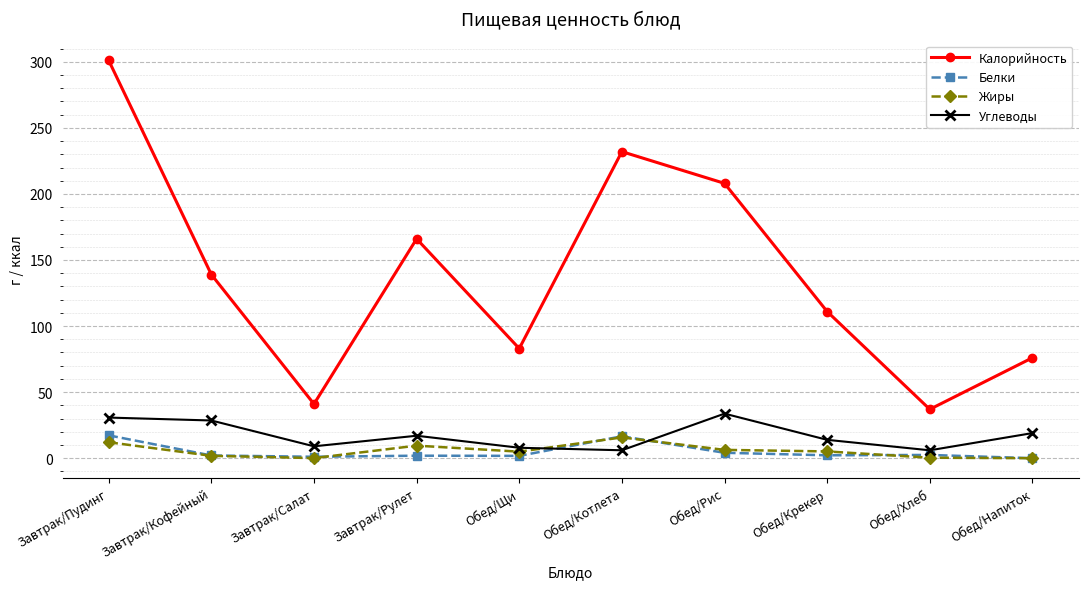

Which series has the widest spread of values?

Калорийность